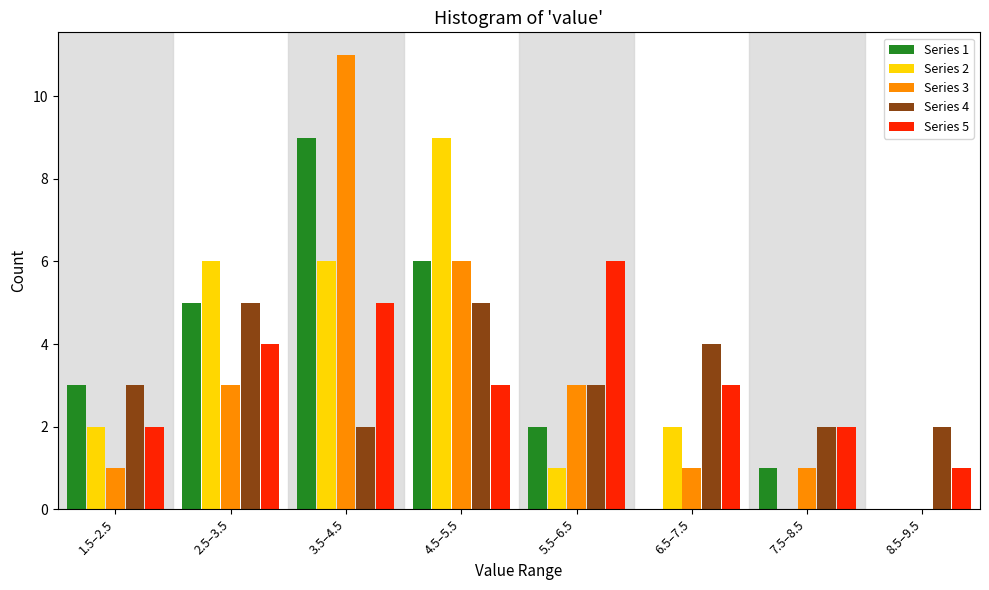

Between 1.5–2.5 and 2.5–3.5, which series saw the biggest shift?

Series 2